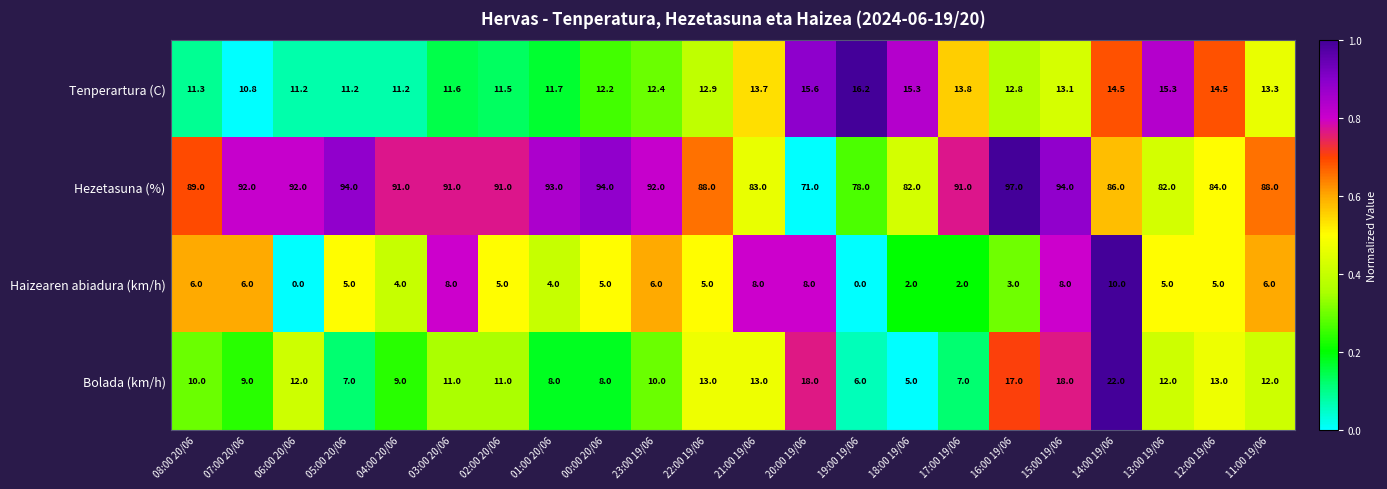

Rank the series at 07:00 20/06 from highest to lowest value.

Hezetasuna (%), Tenperartura (C), Bolada (km/h), Haizearen abiadura (km/h)